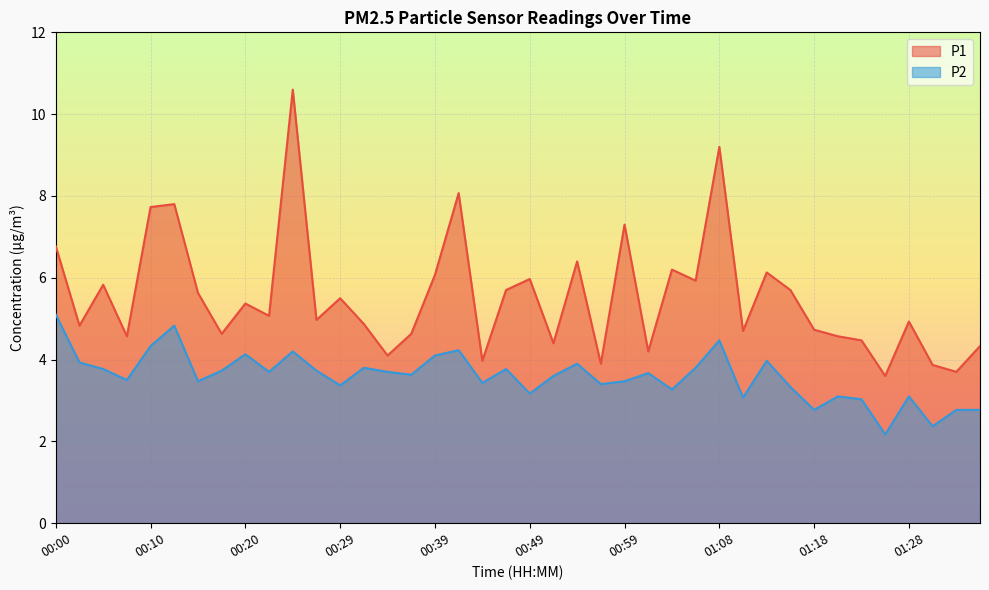

Which series changed the most between 00:32 and 01:28?

P2